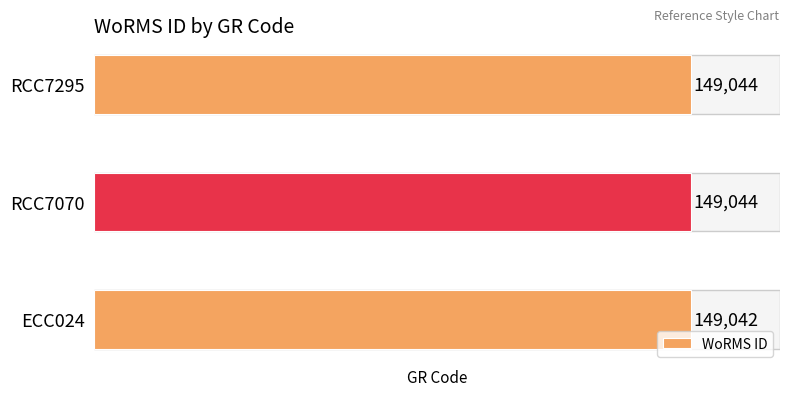

Count the values in the range 149042 to 149044.

3